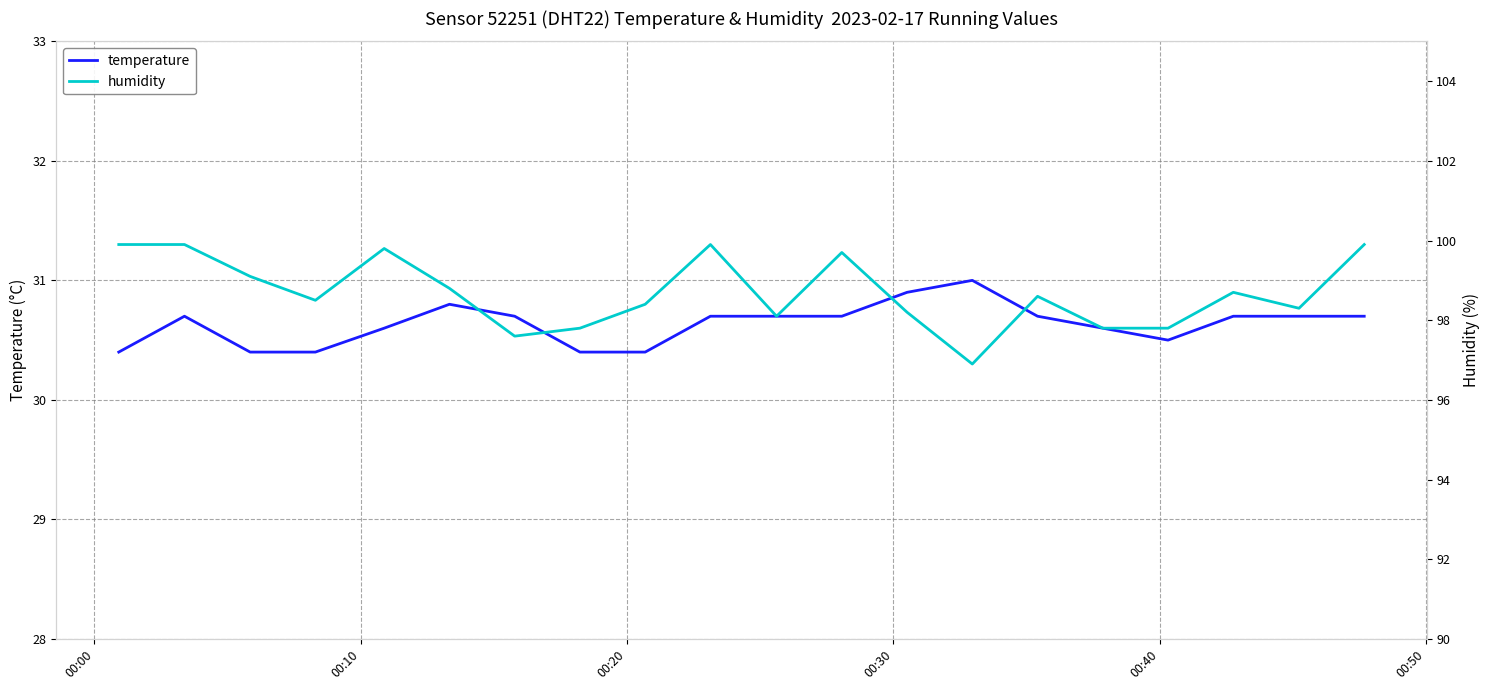

How many lines are shown in the chart?

2